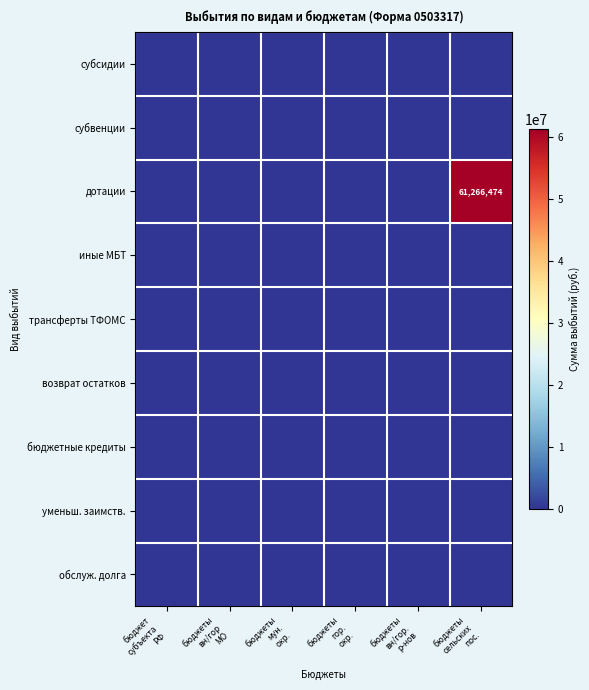

What is the maximum value shown in the chart?

61266473.9